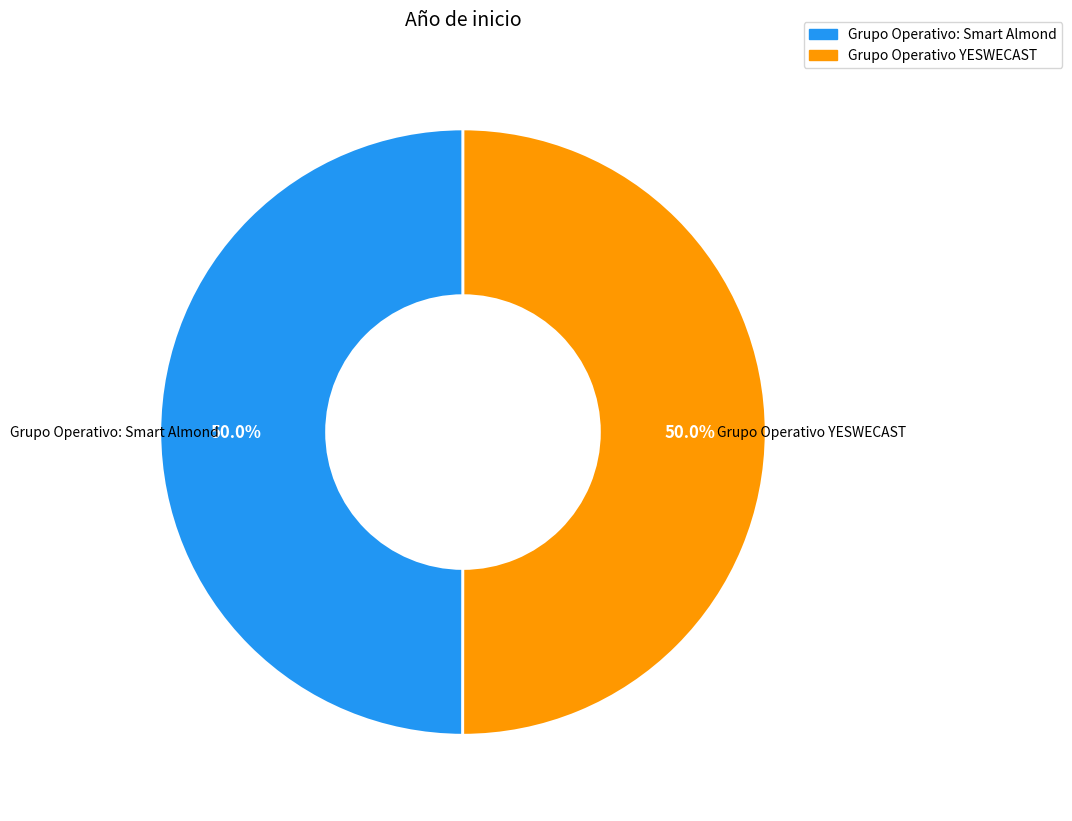

What percentage do Grupo Operativo YESWECAST and Grupo Operativo: Smart Almond together represent?

100.0%